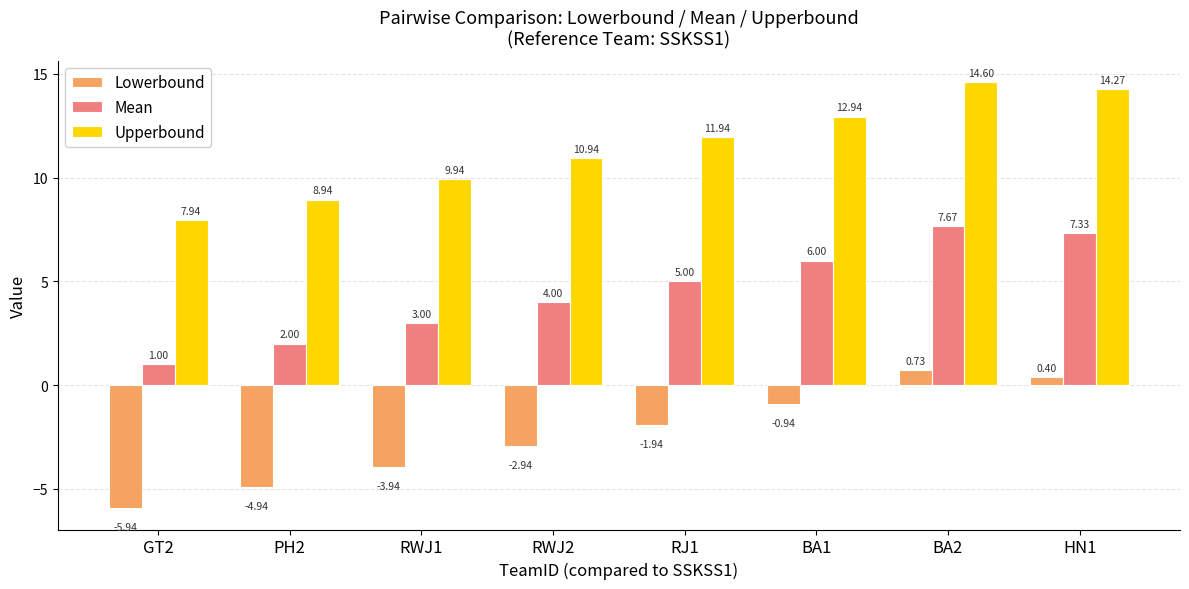

Between GT2 and HN1, which series saw the biggest shift?

Lowerbound